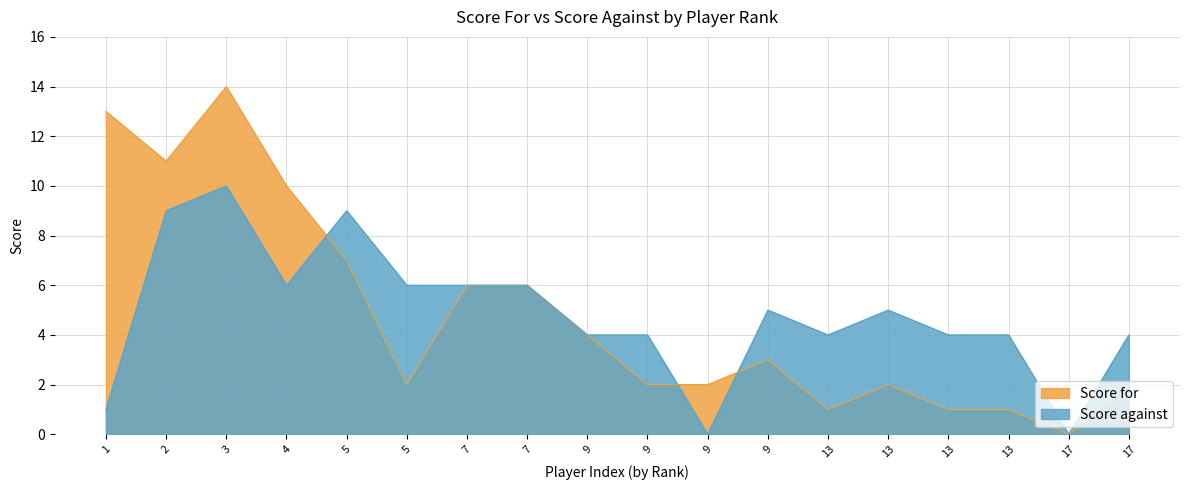

How many values in the Score against series exceed 5?

7